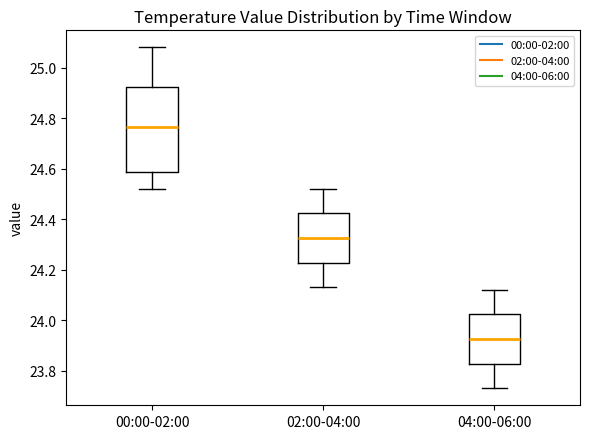

Reading left to right, read every box against the y-axis: the position of its median line, the range the box covers, and the ends of its whiskers. The values are not printed on the chart, so give them approximately, as read against the axis.

00:00-02:00: median 24.76, box 24.58 to 24.92, whiskers 24.52 to 25.08
02:00-04:00: median 24.32, box 24.22 to 24.42, whiskers 24.14 to 24.52
04:00-06:00: median 23.92, box 23.82 to 24.02, whiskers 23.74 to 24.12